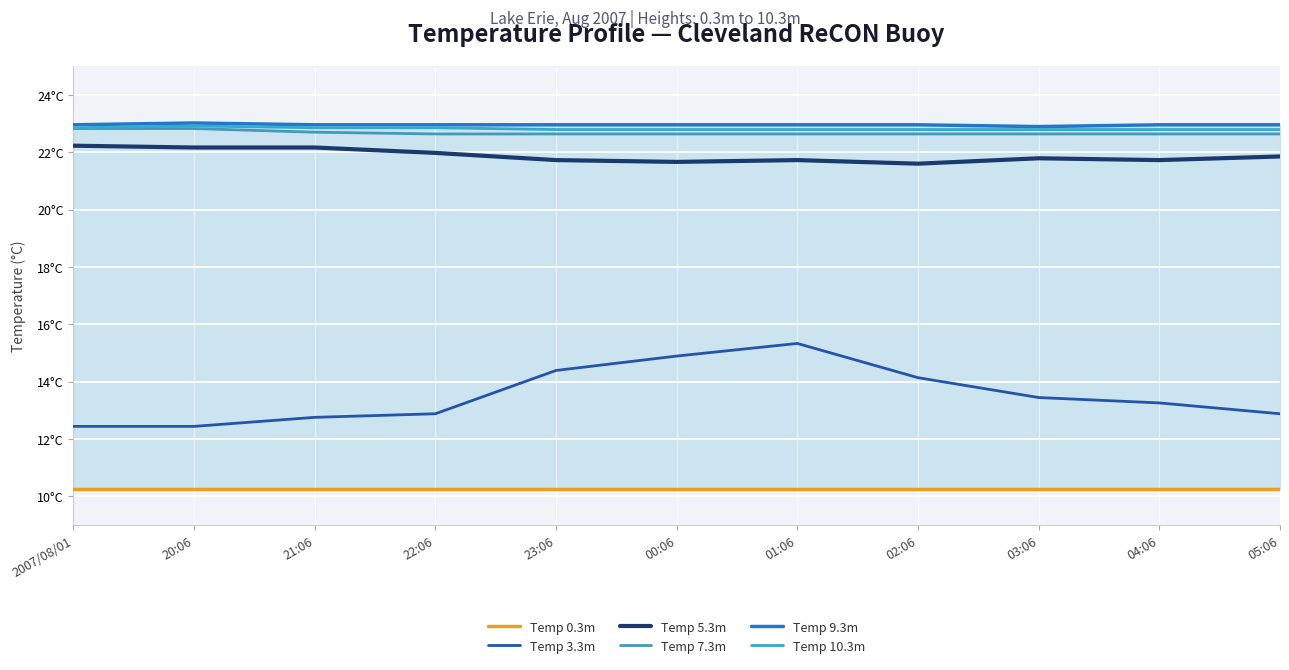

Where is Temp 0.3m nearest to the value 10?

2007/08/01